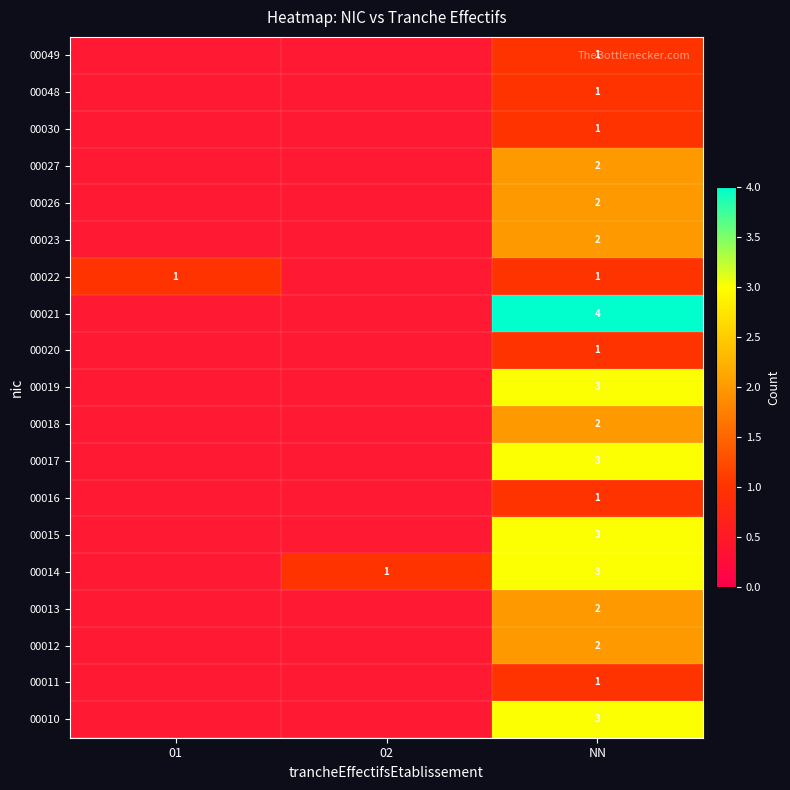

Rank the series by their maximum value, from highest to lowest.

00010, 00011, 00012, 00013, 00014, 00015, 00016, 00017, 00018, 00019, 00020, 00021, 00022, 00023, 00026, 00027, 00030, 00048, 00049